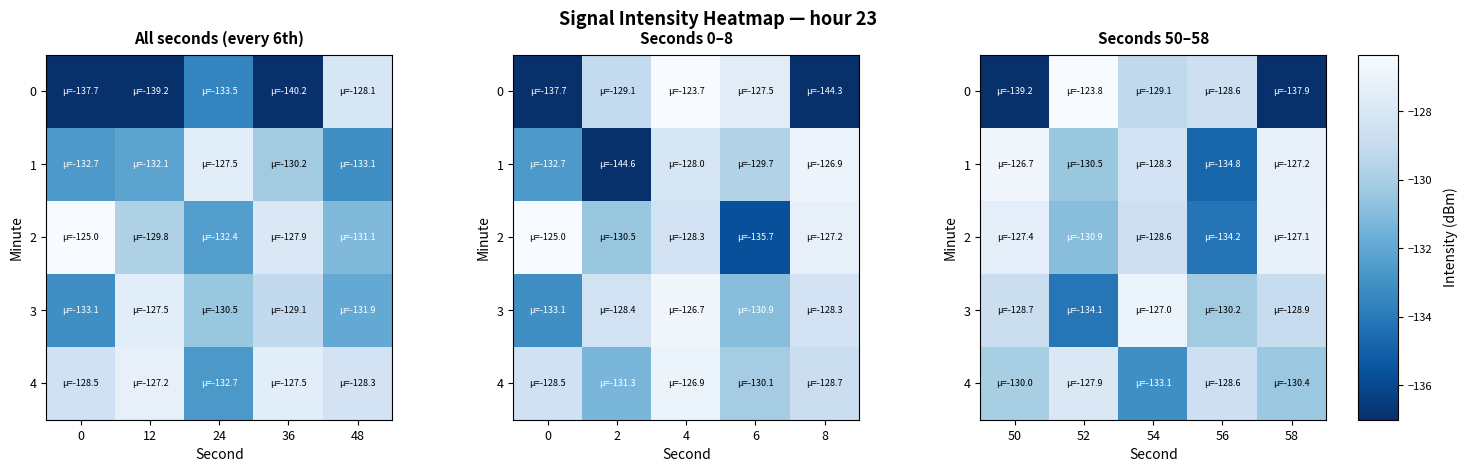

What is the difference between the maximum and minimum values in the 4 series?

5.2